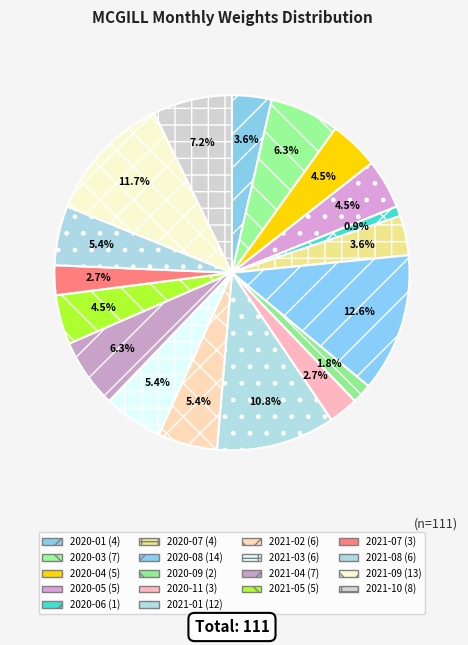

Count the number of slices in the pie.

18